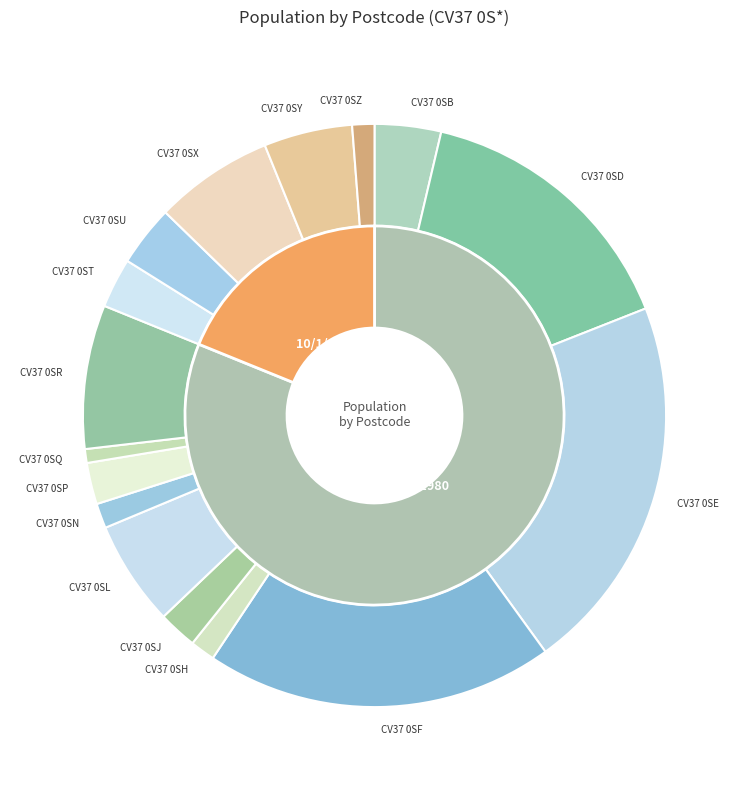

Does CV37 0SY represent more than half of the total?

No